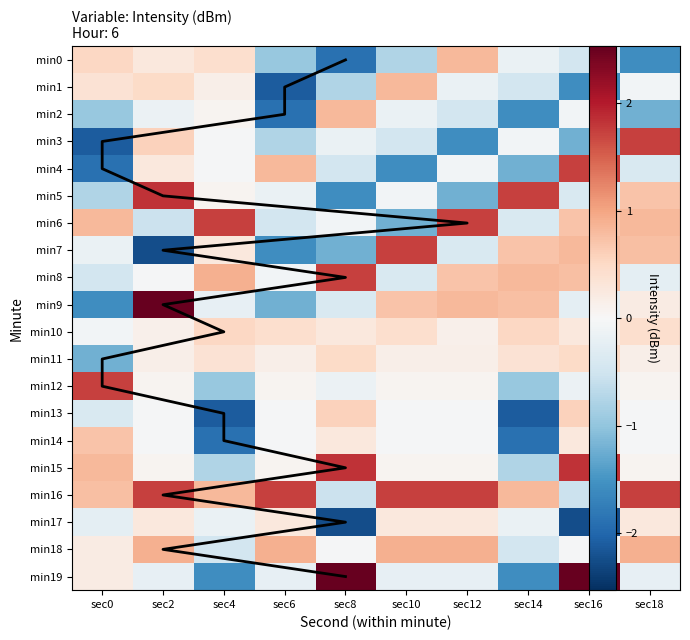

What is the difference between the highest and lowest values at sec12?

3.3